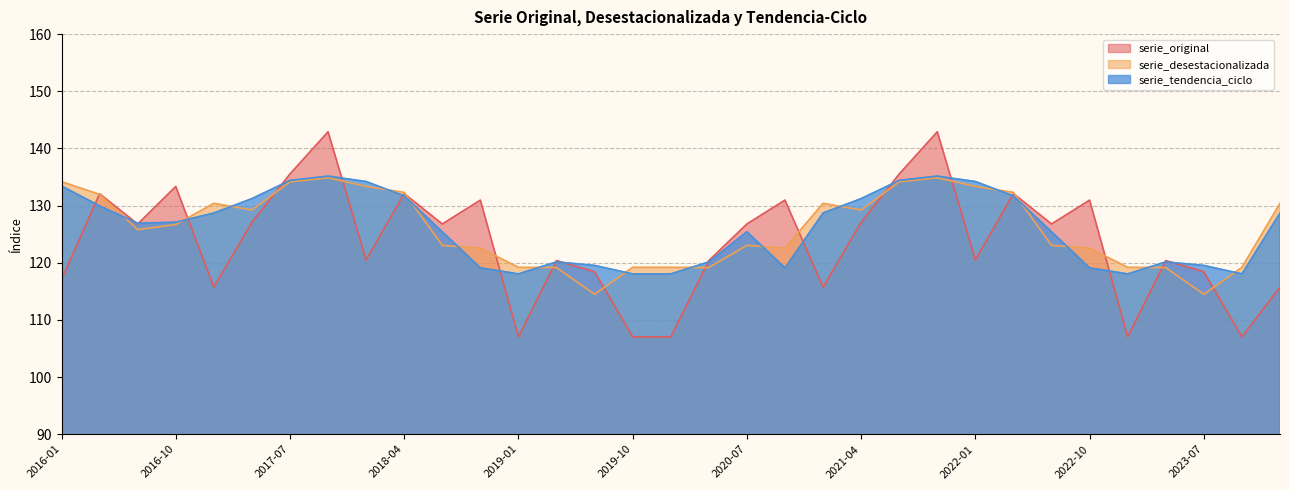

Where do serie_desestacionalizada and serie_tendencia_ciclo first cross each other?

2016-04 and 2016-07